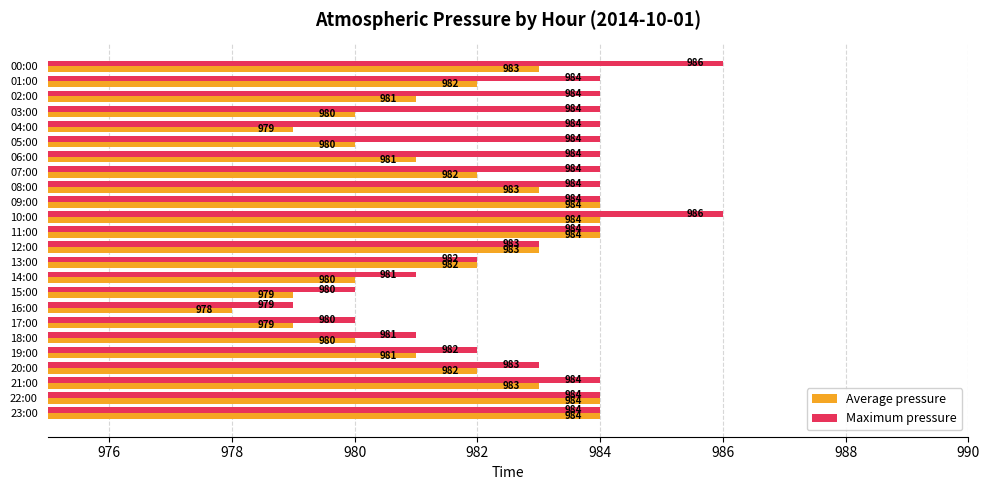

At which label does Average pressure reach its minimum?

16:00